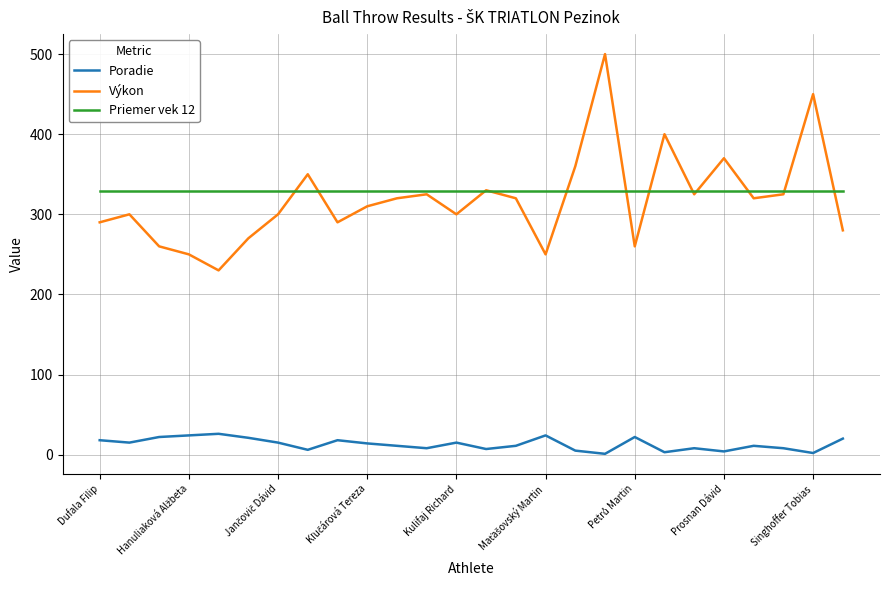

True or false: Priemer vek 12 and Poradie intersect in this chart.

False